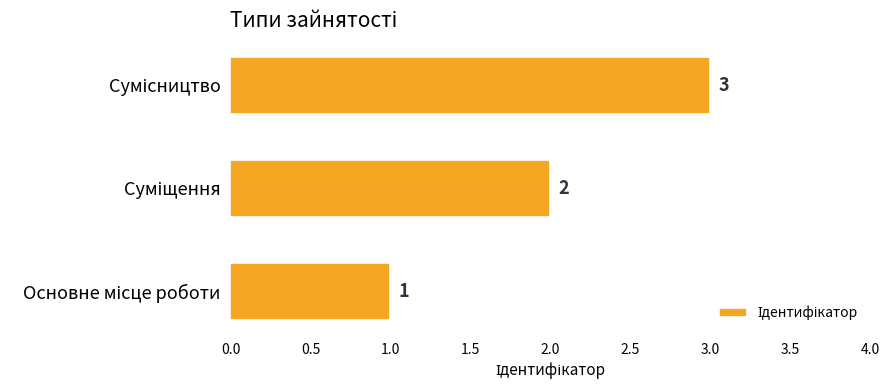

How many series are shown in this chart?

1